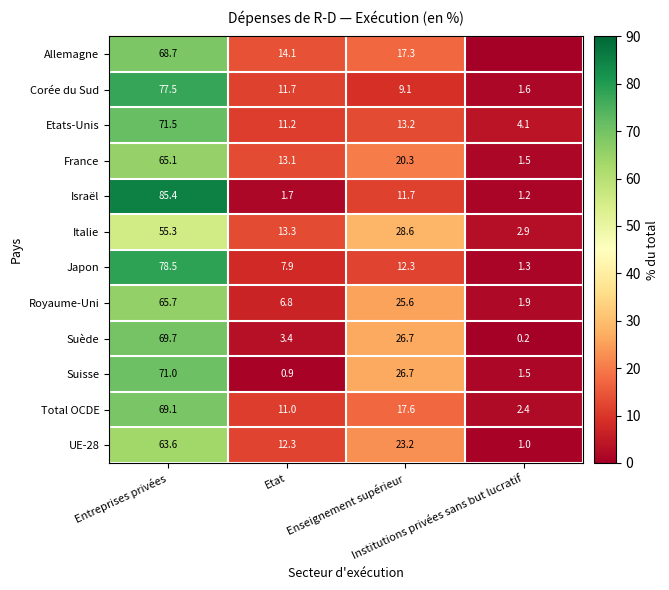

What is the lowest value of the Japon series?

1.3